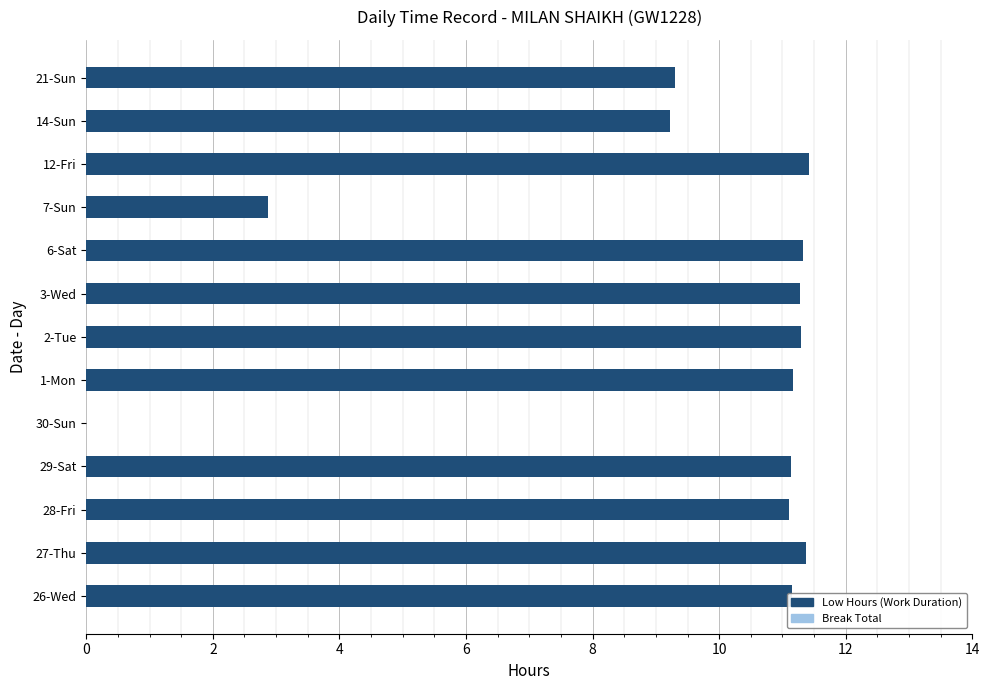

What is the sum of the values at 26-Wed and 29-Sat?

22.3